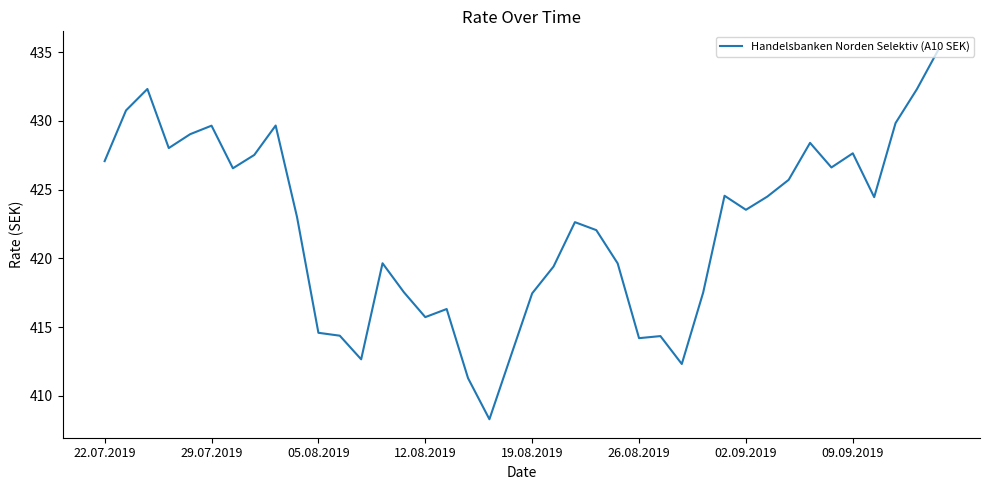

What is the minimum value shown in the chart?

408.3